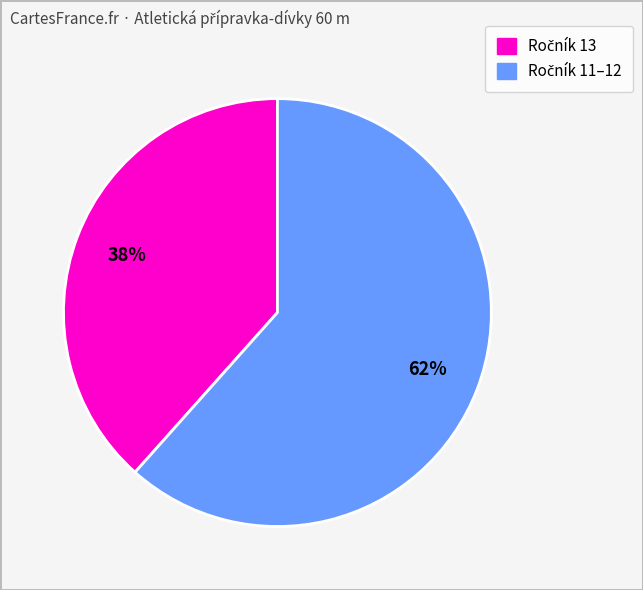

To the nearest percent, what is the average slice percentage?

50%